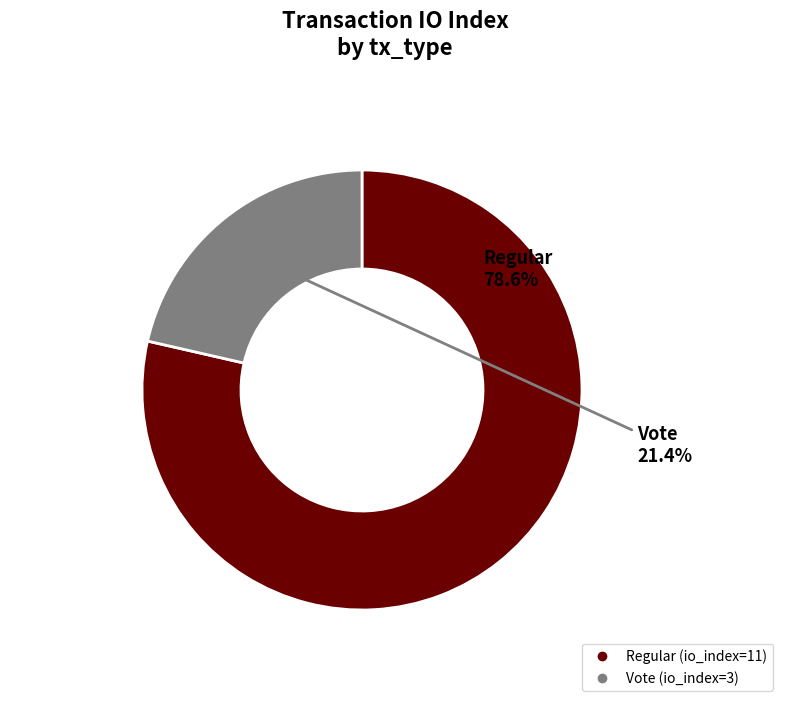

What is the smallest slice in the pie chart?

Vote